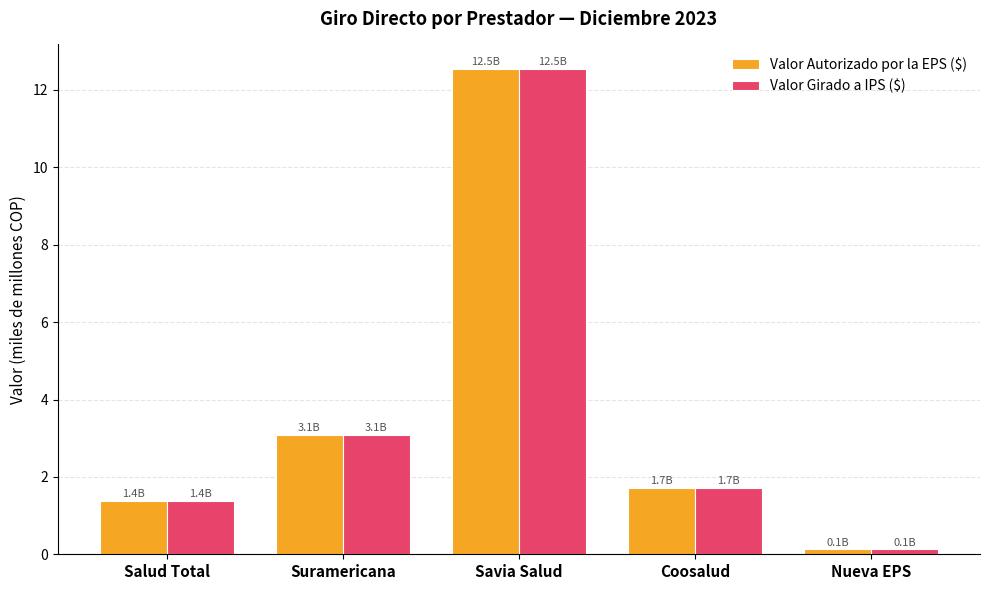

What is the difference between the maximum and minimum values in the Valor Autorizado por la EPS ($) series?

12.4